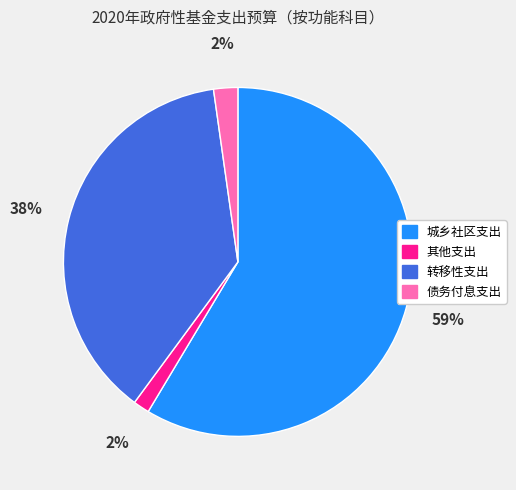

Is the sum of 债务付息支出 and 其他支出 greater than half?

No